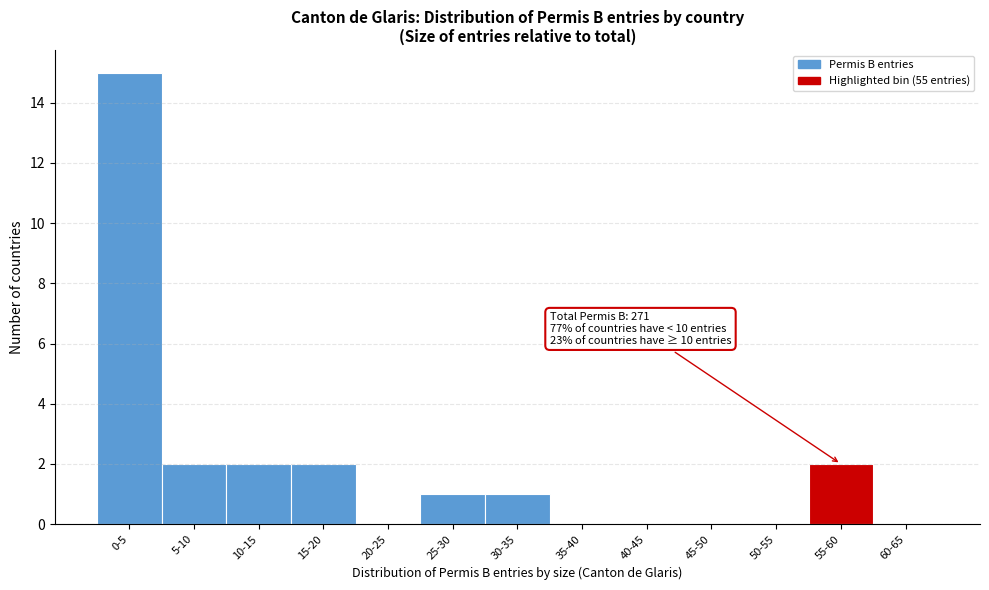

Reading left to right, what are all the values shown in this chart?

0-5=15	5-10=2	10-15=2	15-20=2	20-25=0	25-30=1	30-35=1	35-40=0	40-45=0	45-50=0	50-55=0	55-60=2	60-65=0